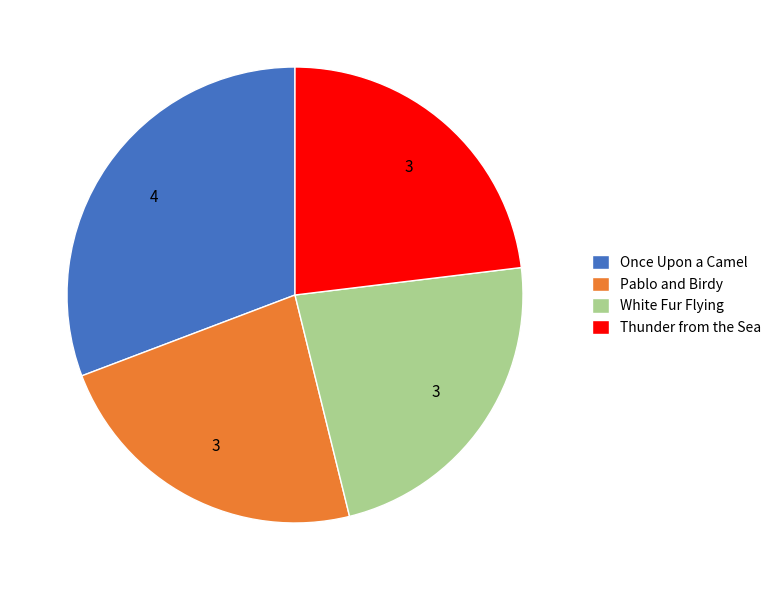

The Pablo and Birdy slice represents 23% of the pie. True or false?

True